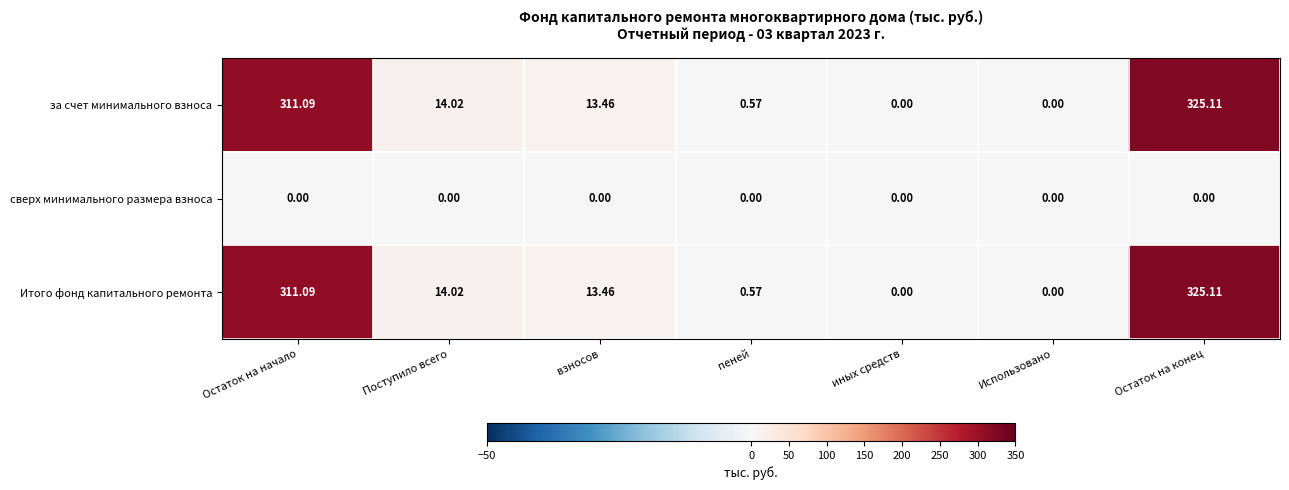

How many categories are shown in the chart?

7